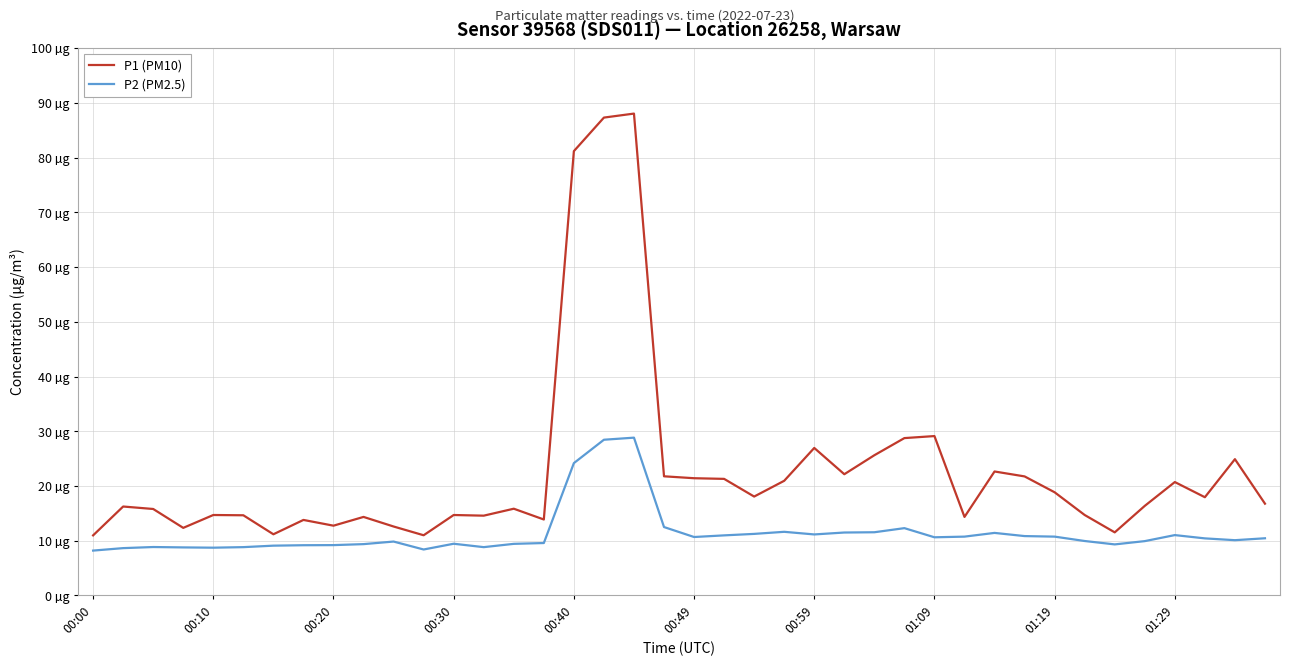

What is the difference between the maximum and minimum values in the P1 (PM10) series?

77.0